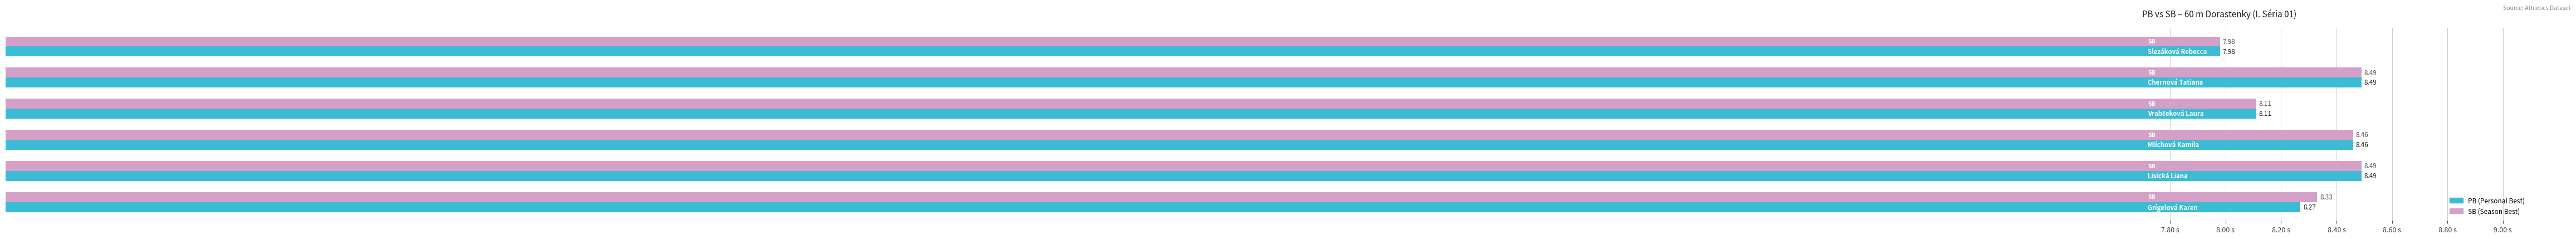

True or false: SB has a value of 8.1 at 8.00 s.

True